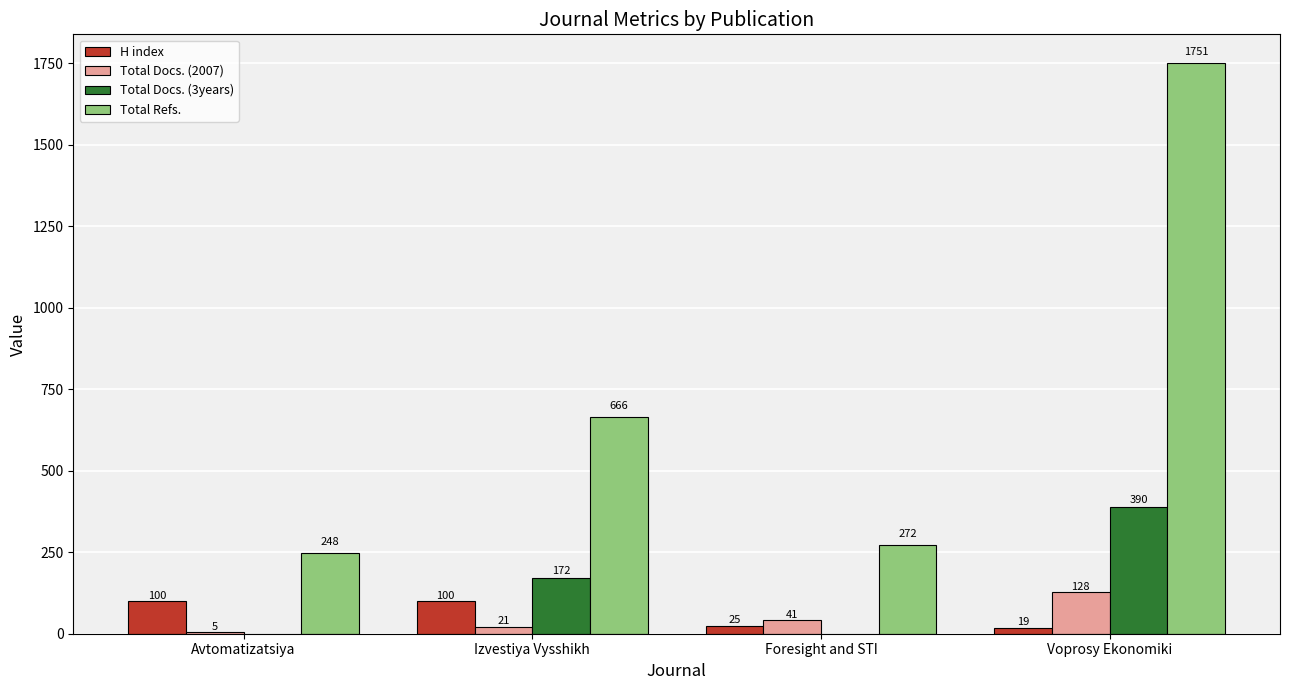

What is the sum of the Total Docs. (2007) values at Voprosy Ekonomiki and Izvestiya Vysshikh?

149